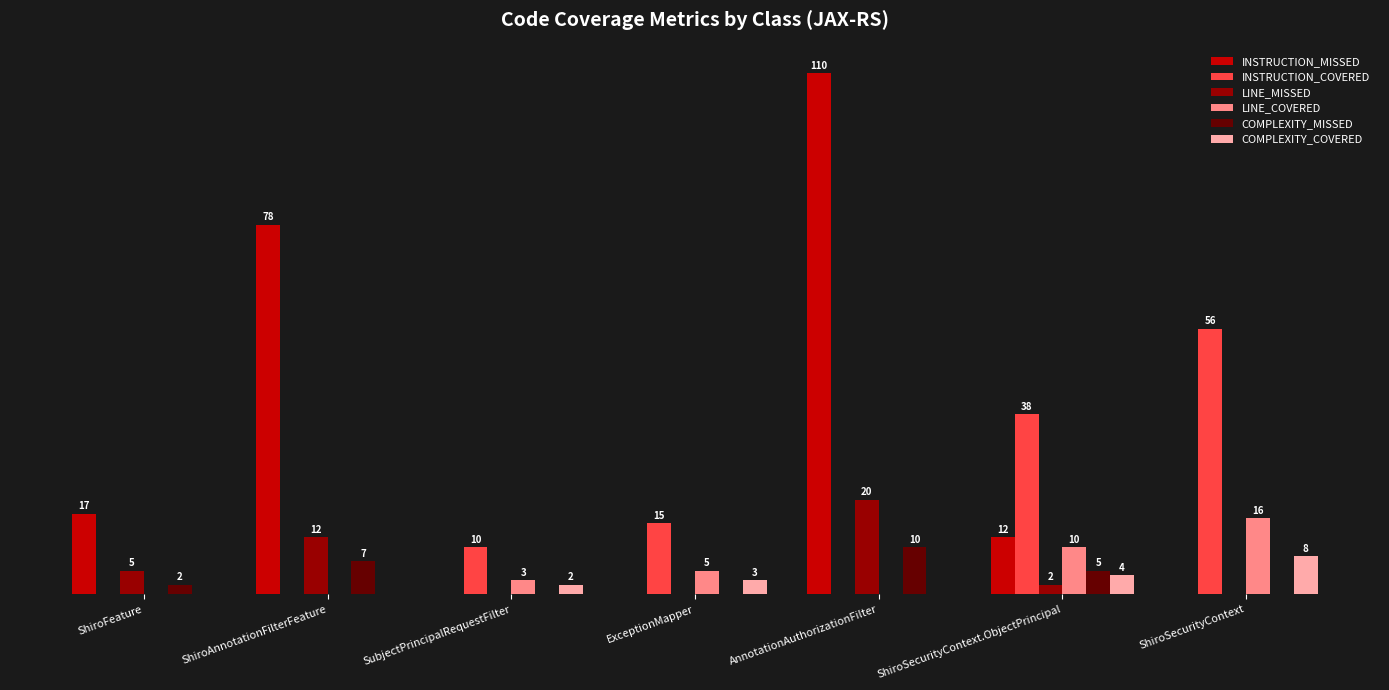

Between ShiroAnnotationFilterFeature and SubjectPrincipalRequestFilter, which series saw the biggest shift?

INSTRUCTION_MISSED